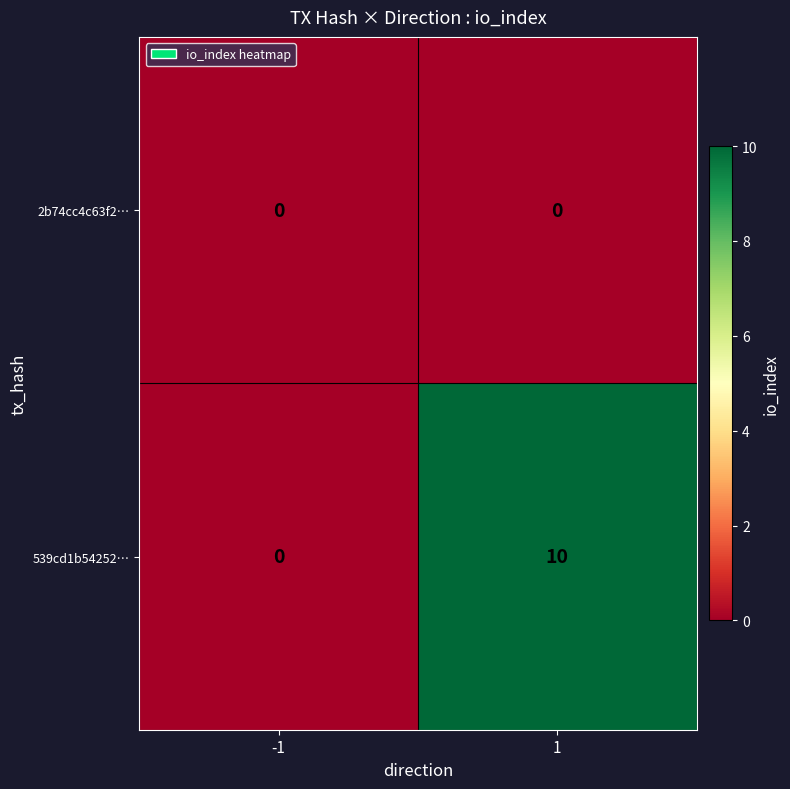

What is the difference between the maximum and minimum values in the 539cd1b54252… series?

10